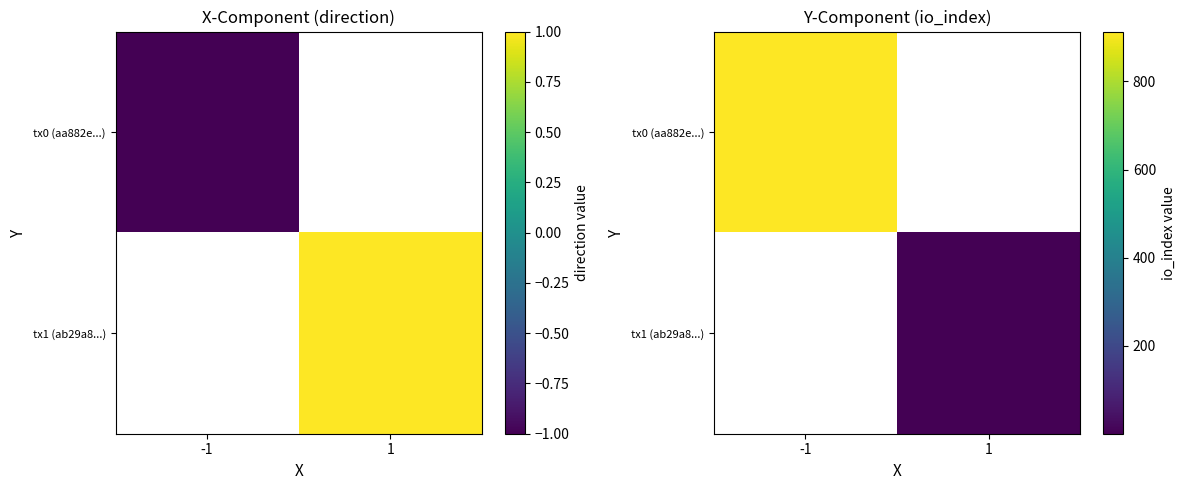

What is the sum of all tx0 (aa882e...) values?

913